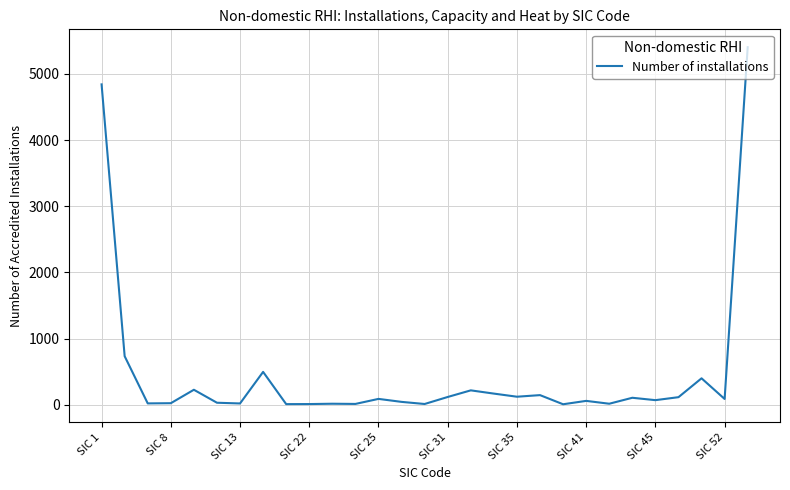

What is the greatest value displayed?

5404